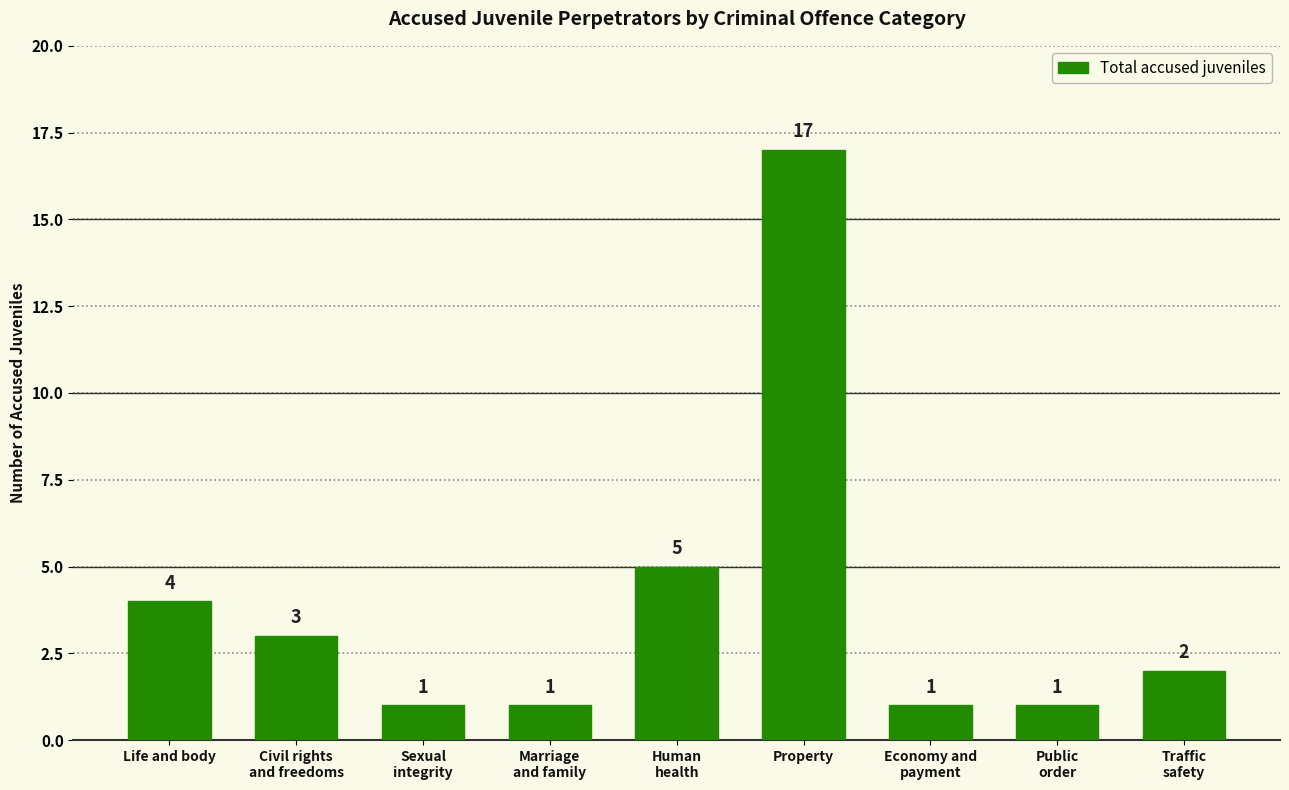

What is the difference between the maximum and minimum values?

16